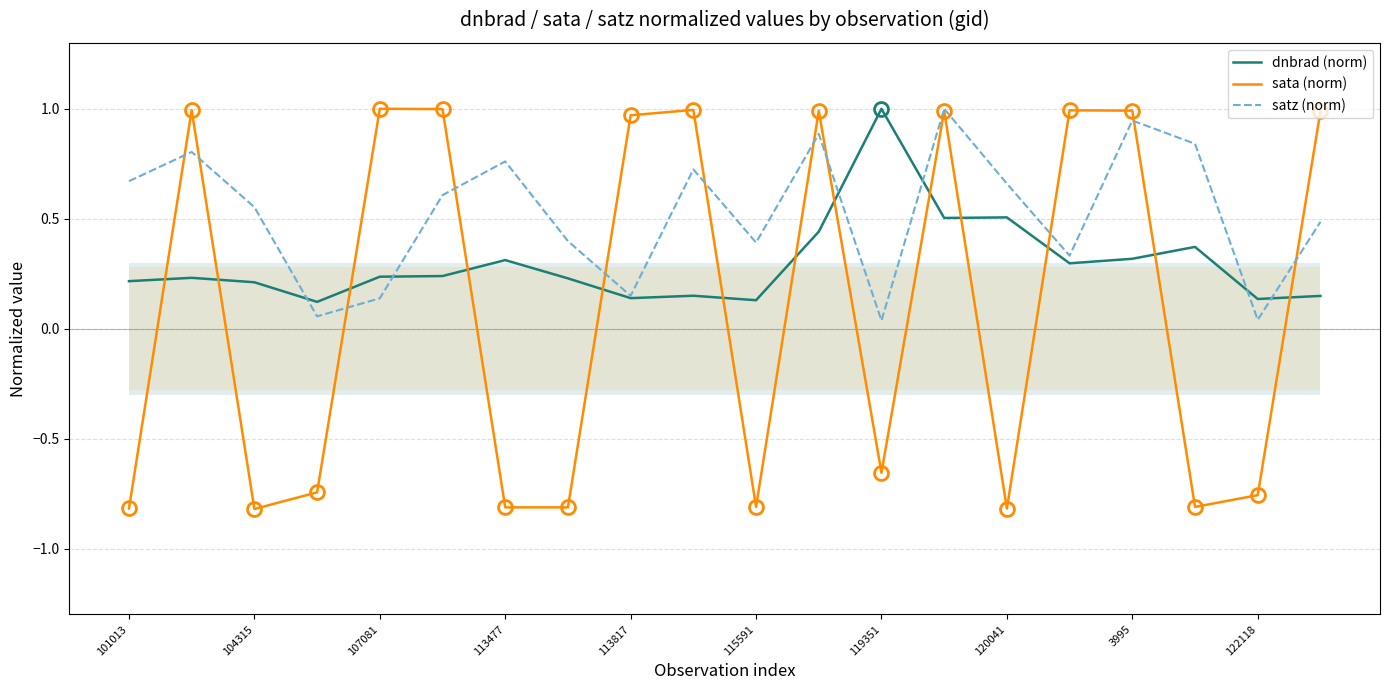

True or false: sata (norm) has a value of 1.0 at 3995.

True